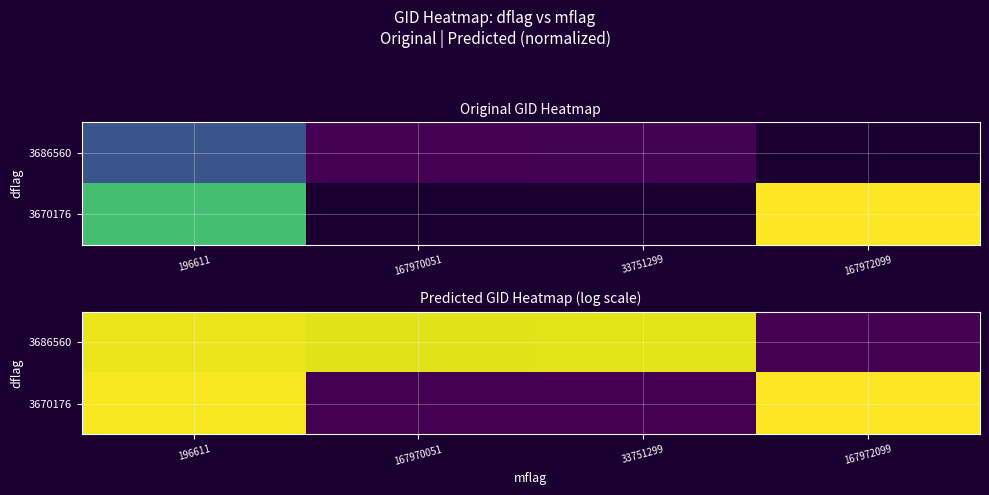

List the series in order of their peak value, lowest first.

3686560, 3670176